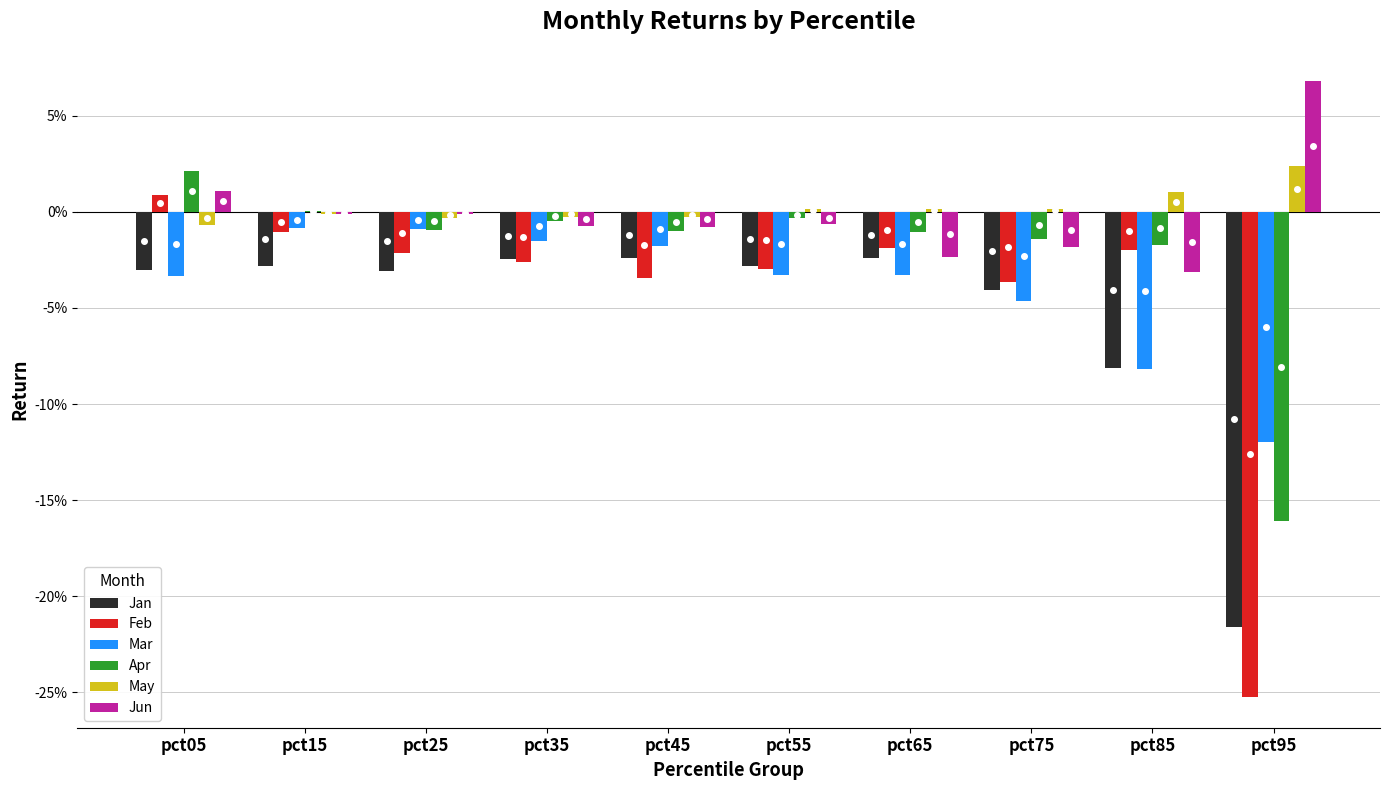

Does the chart contain stacked bars?

No